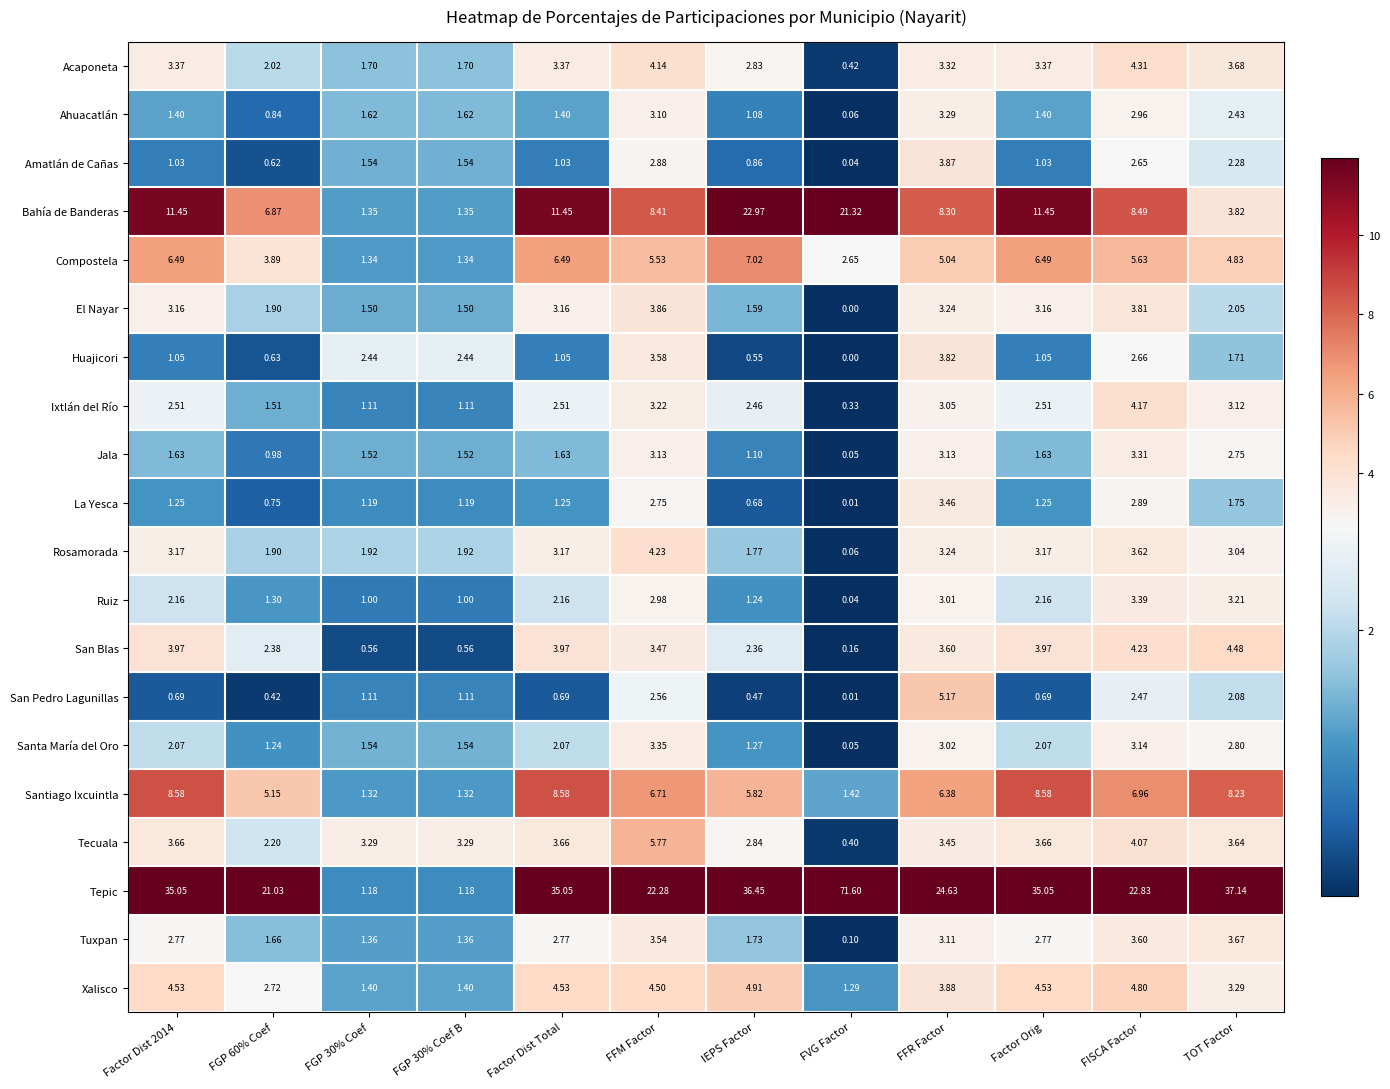

At which category does the chart reach its peak across all series?

FVG Factor